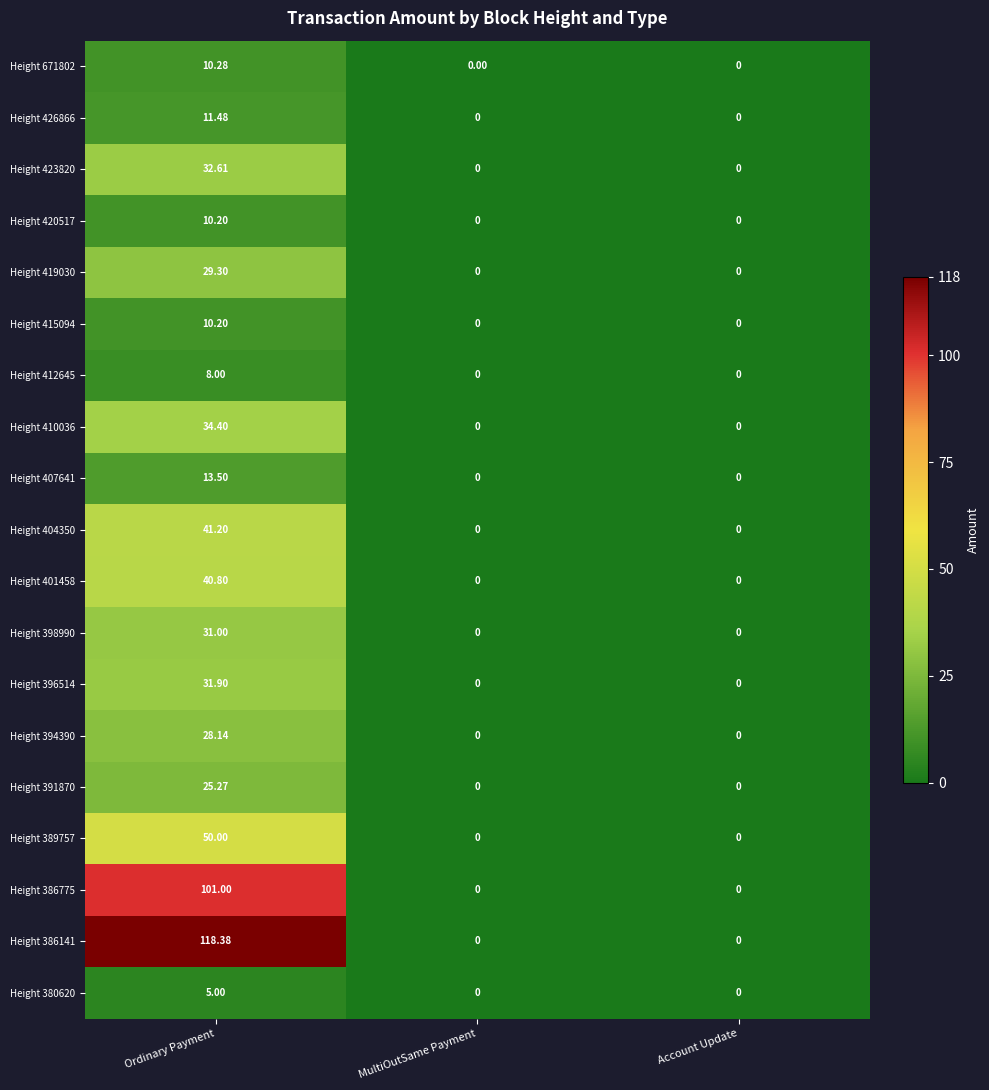

Which label corresponds to the largest value in the chart?

Ordinary Payment